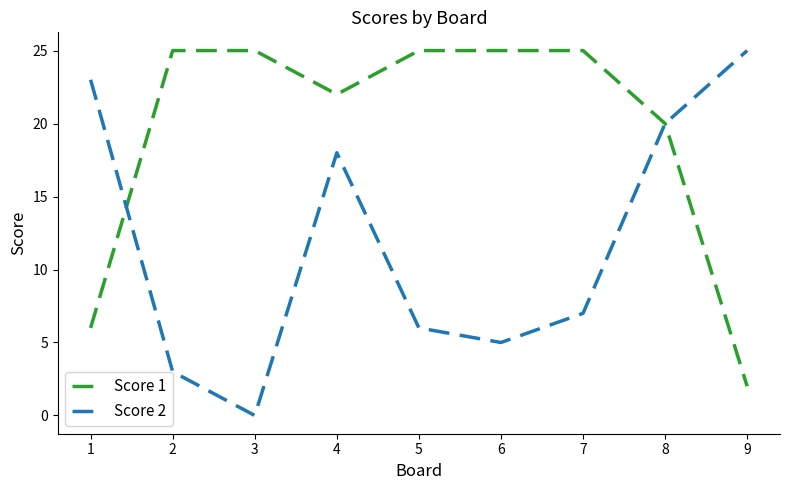

At which label does Score 1 reach its minimum?

9